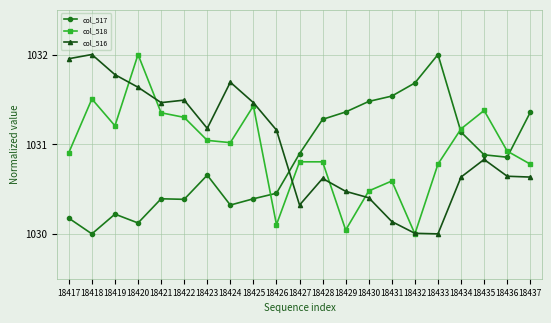

How many distinct data groups are displayed?

3